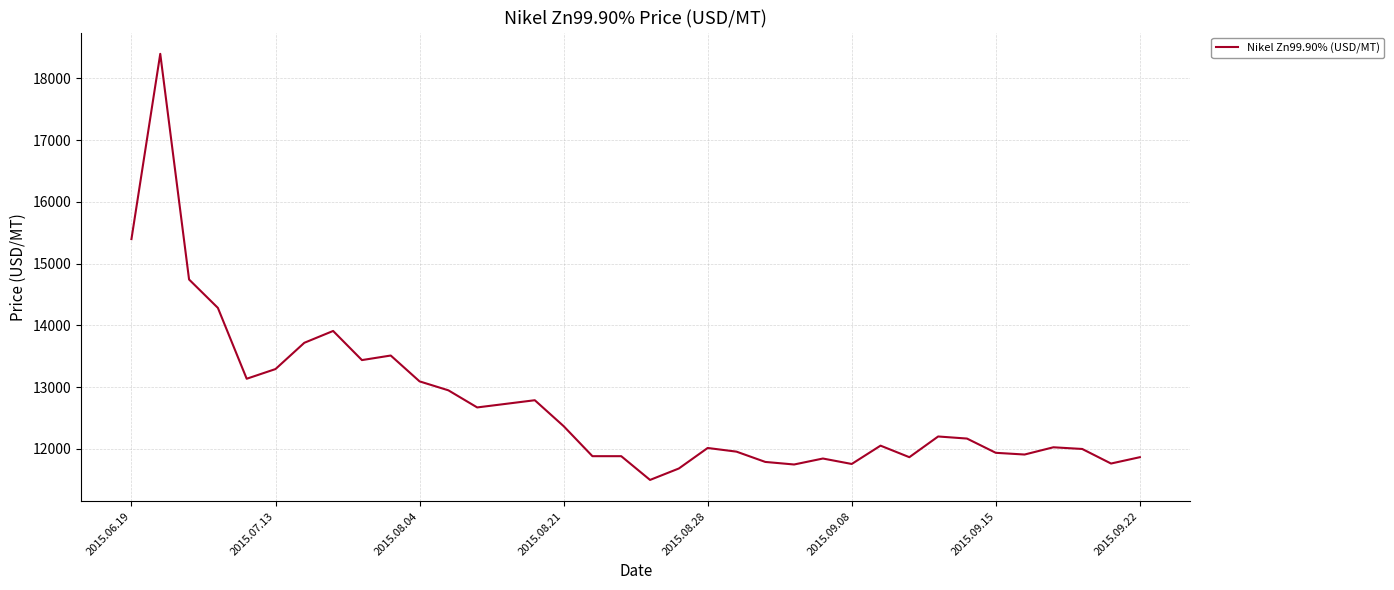

What is the minimum value shown in the chart?

11495.5